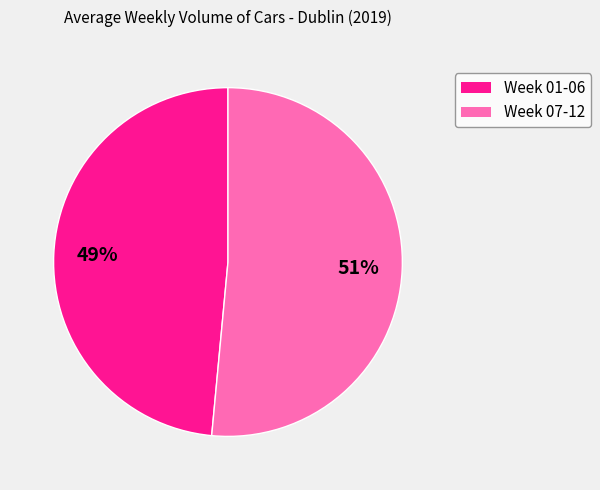

Is there a majority slice in this chart?

Yes